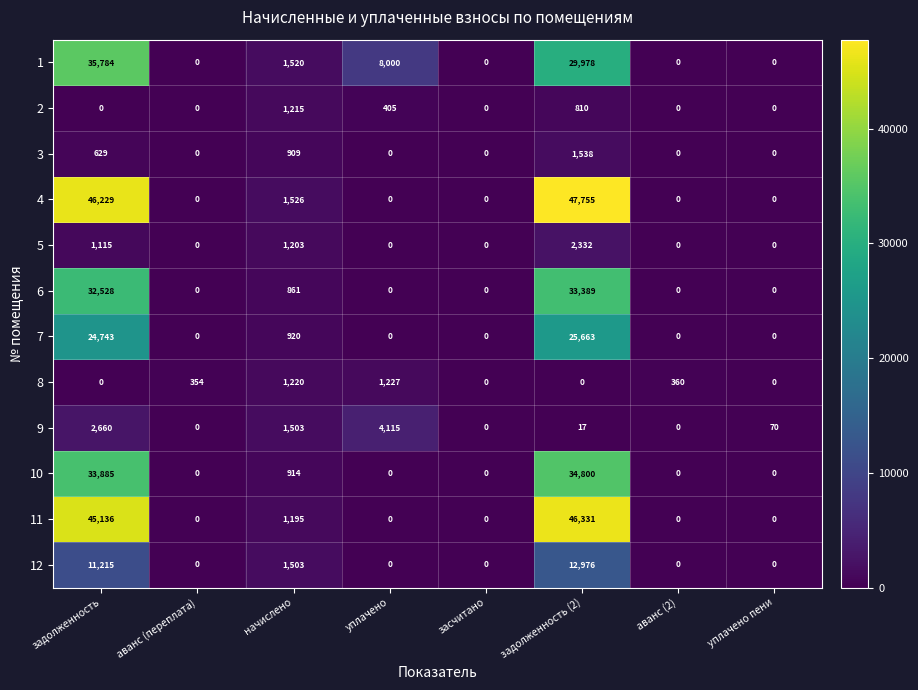

True or false: 9 has a value of -2820 at засчитано.

False